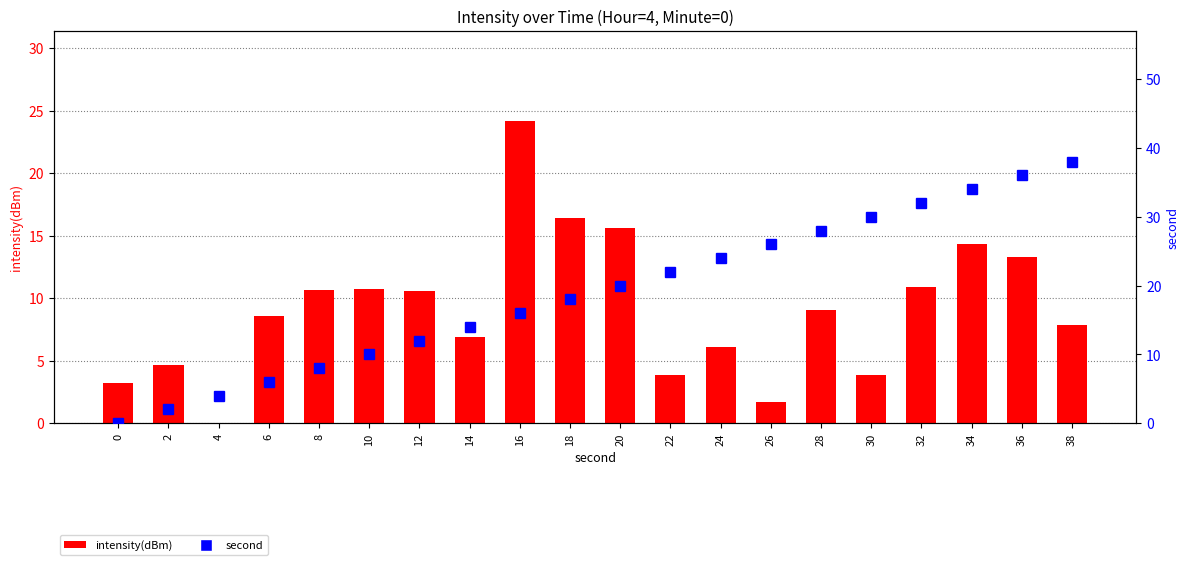

The value of second at 14 is 14.0. True or false?

True